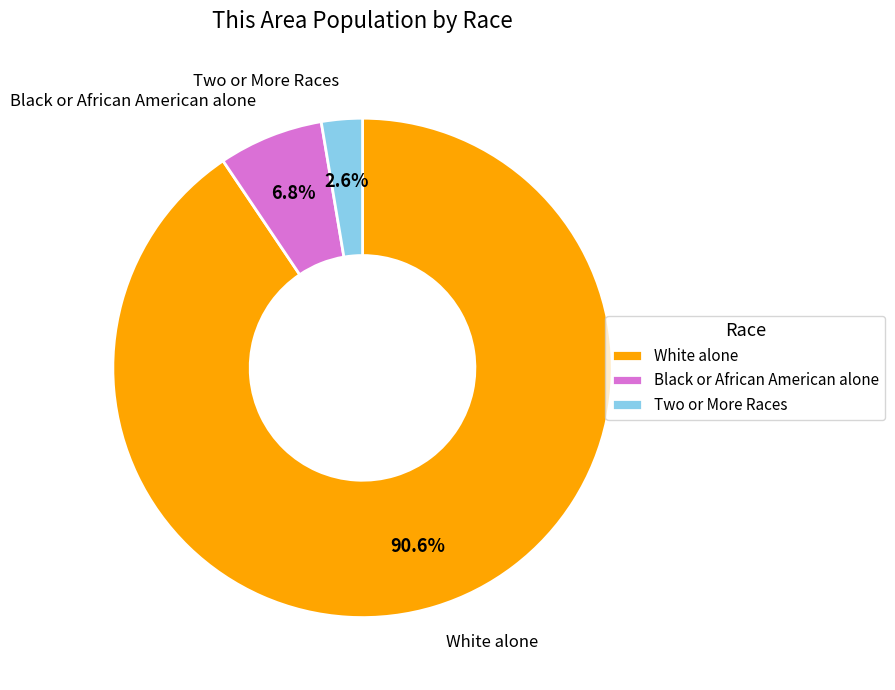

Is there a majority slice in this chart?

Yes